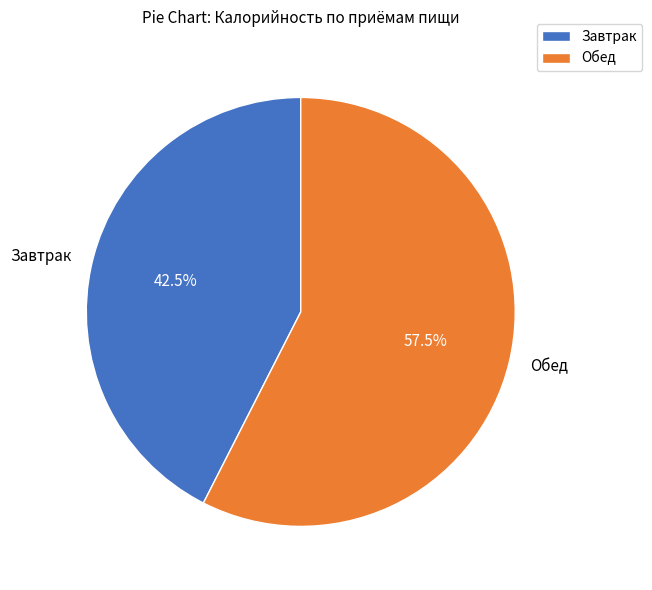

Count the number of slices in the pie.

2